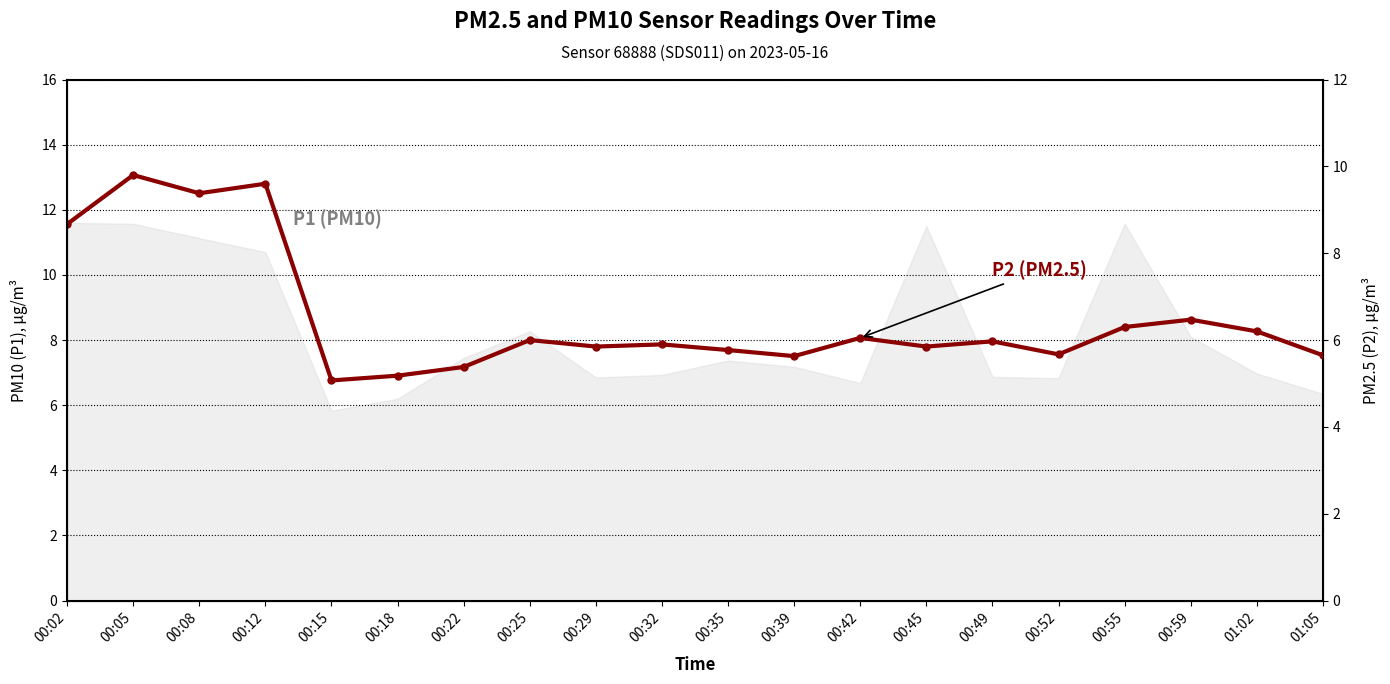

What is the average value?

6.5